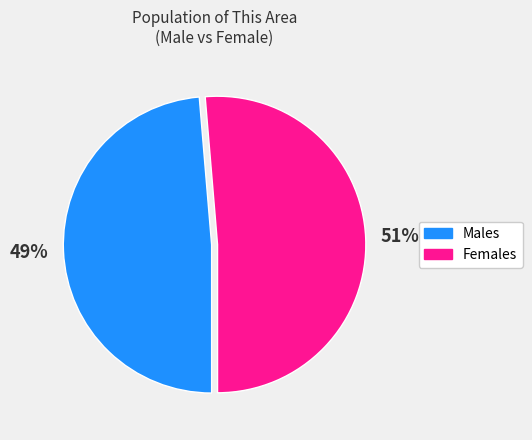

To the nearest percent, what is the average slice percentage?

50%